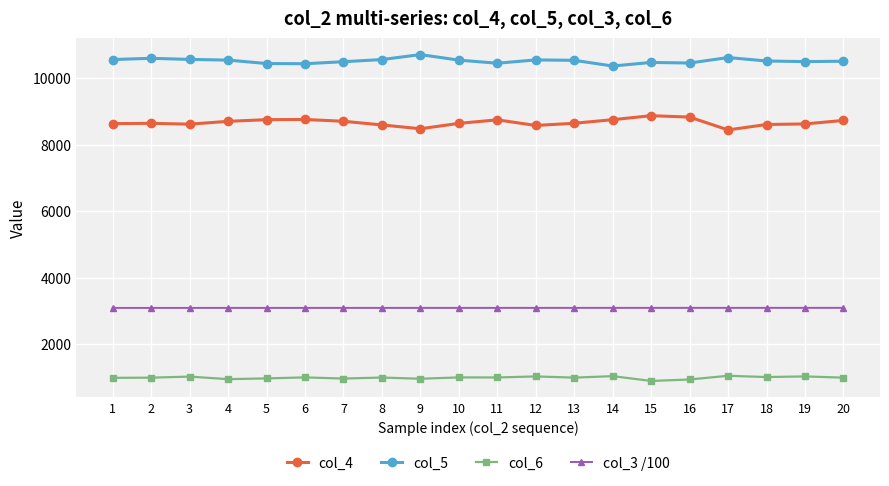

True or false: col_6 and col_3 /100 intersect in this chart.

False